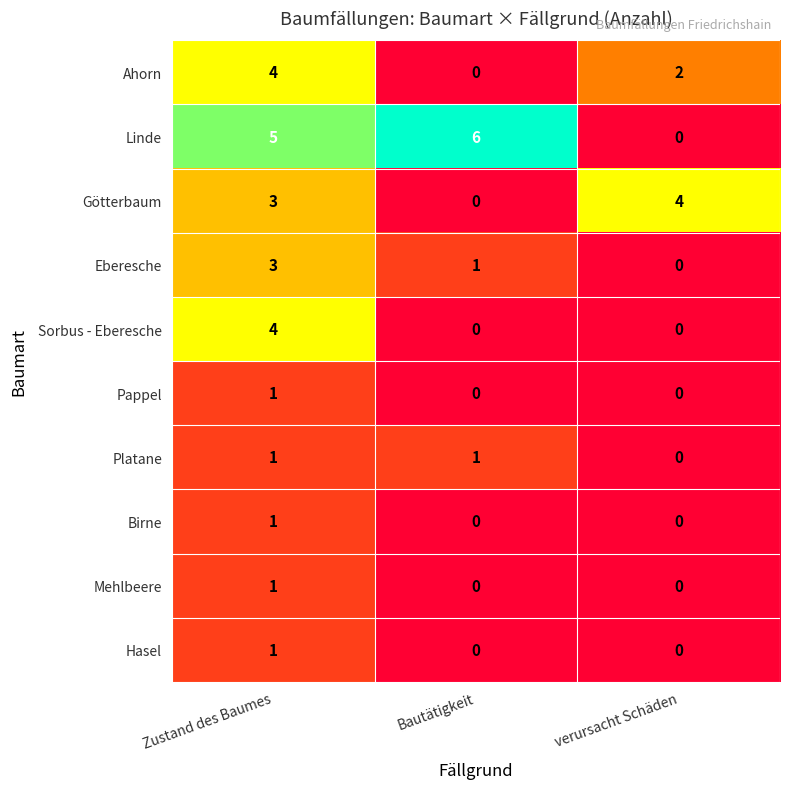

Which series has the largest range (max minus min)?

Linde